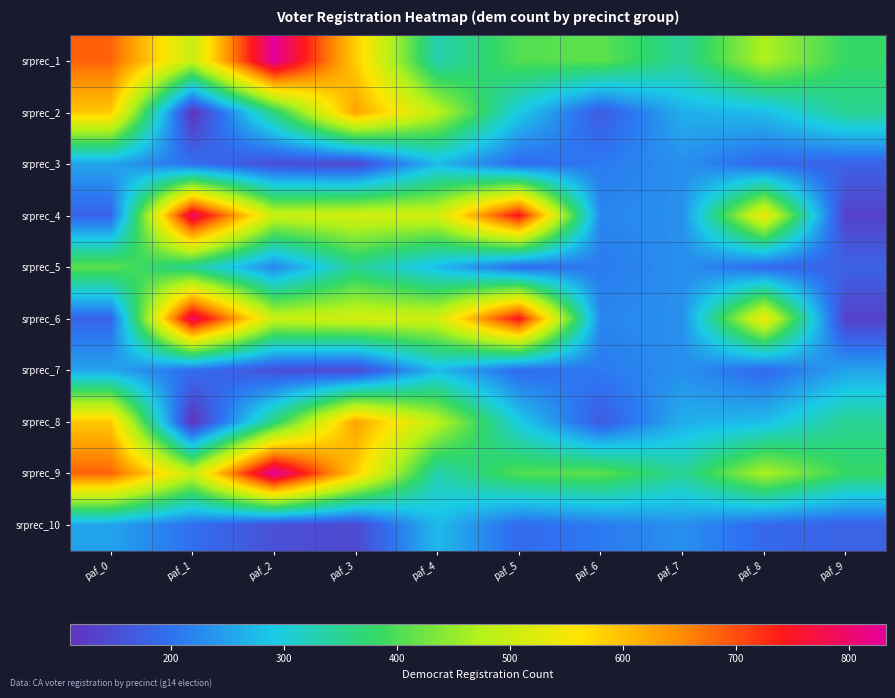

What is the spread (max minus min) of values at paf_5?

561